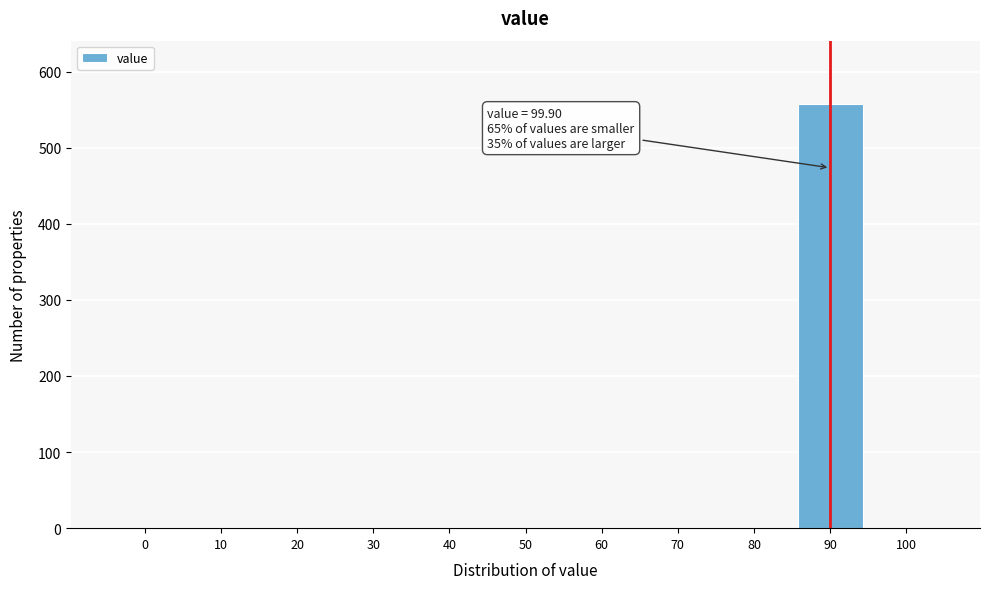

Reading left to right, what are all the values shown in this chart?

0=0	10=0	20=0	30=0	40=0	50=0	60=0	70=0	80=0	90=557	100=0